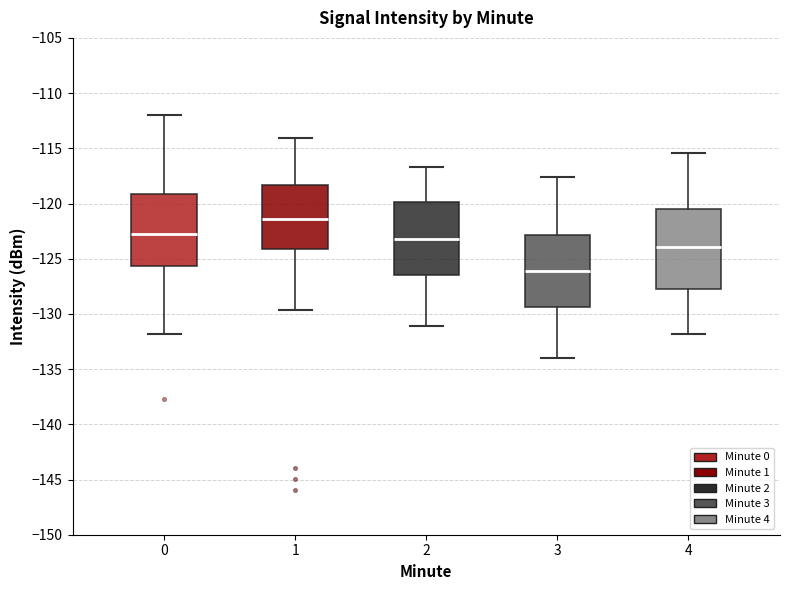

Reading left to right, read every box against the y-axis: the position of its median line, the range the box covers, and the ends of its whiskers. The values are not printed on the chart, so give them approximately, as read against the axis.

0: median -123.0, box -125.5 to -119.0, whiskers -132.0 to -112.0
1: median -121.5, box -124.0 to -118.5, whiskers -129.5 to -114.0
2: median -123.0, box -126.5 to -120.0, whiskers -131.0 to -116.5
3: median -126.0, box -129.5 to -123.0, whiskers -134.0 to -117.5
4: median -124.0, box -127.5 to -120.5, whiskers -132.0 to -115.5